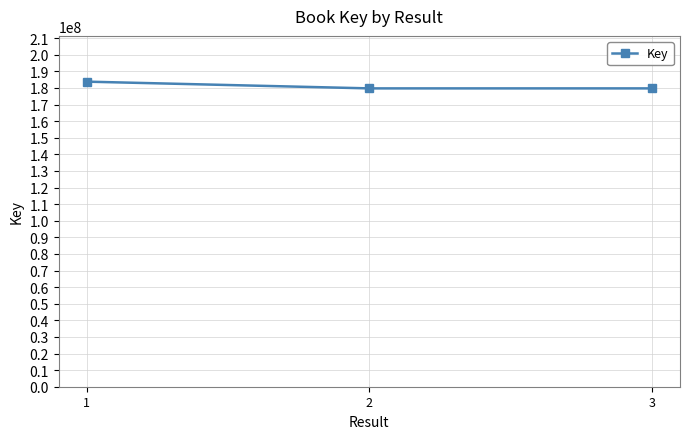

Read the value at 2.

179754705